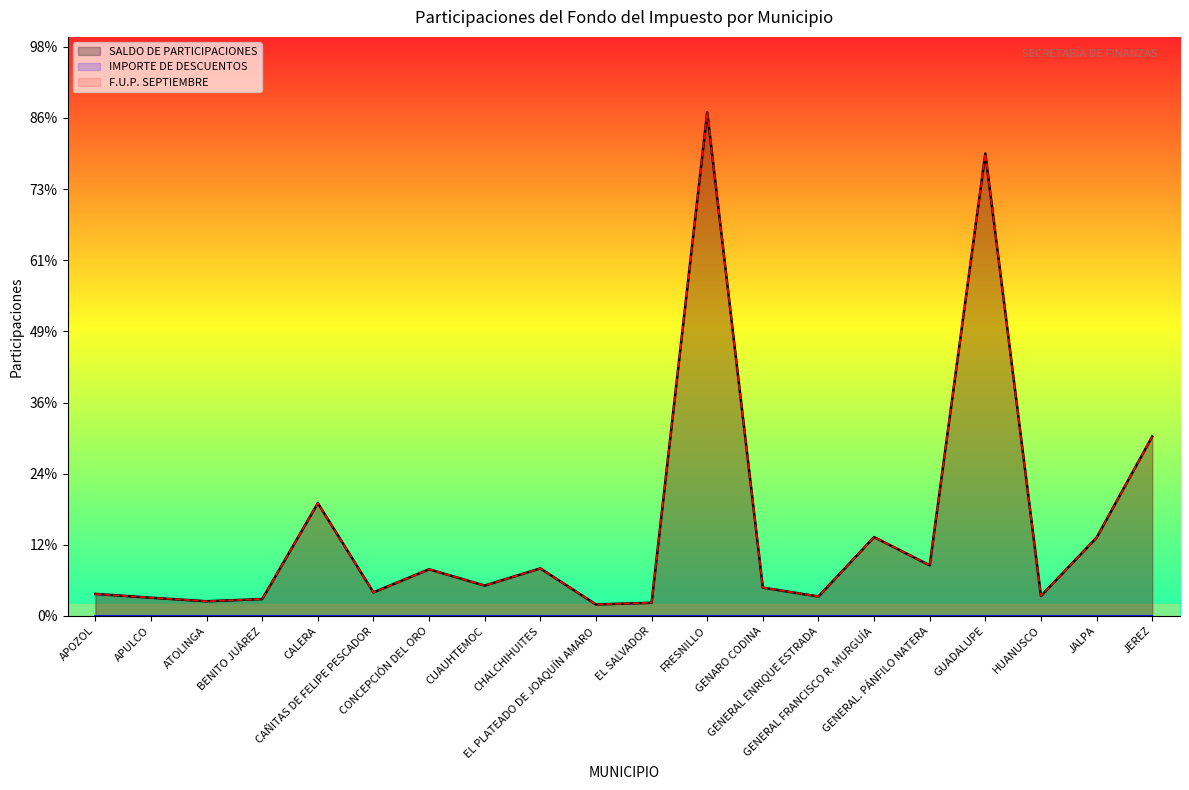

Is the value of F.U.P. SEPTIEMBRE at APULCO greater than the value of SALDO DE PARTICIPACIONES at CALERA?

No